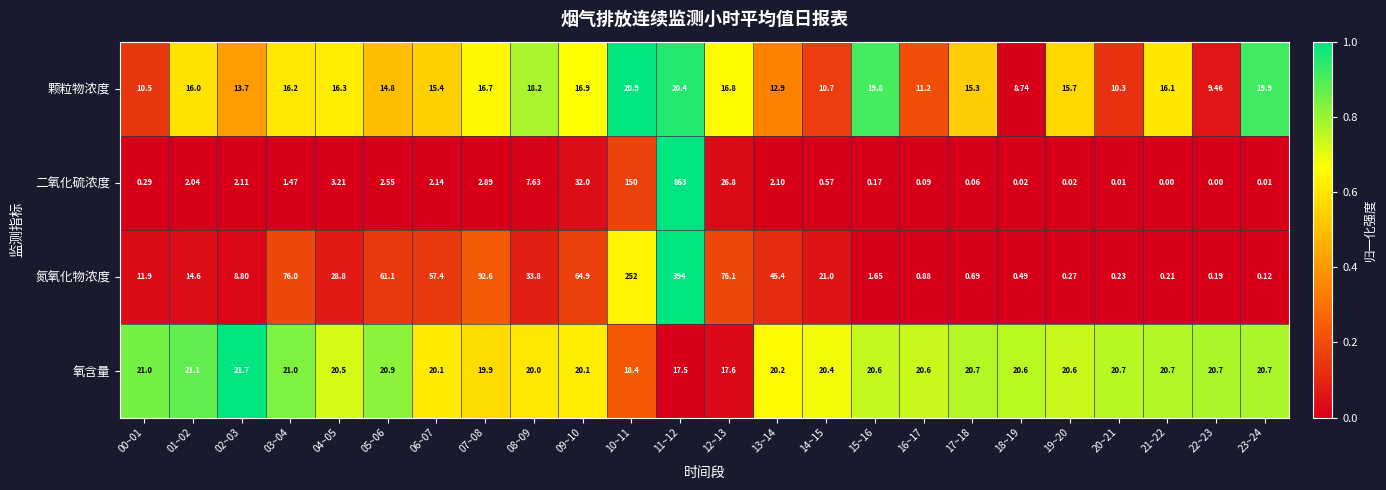

At how many categories does at least one series exceed 0?

24